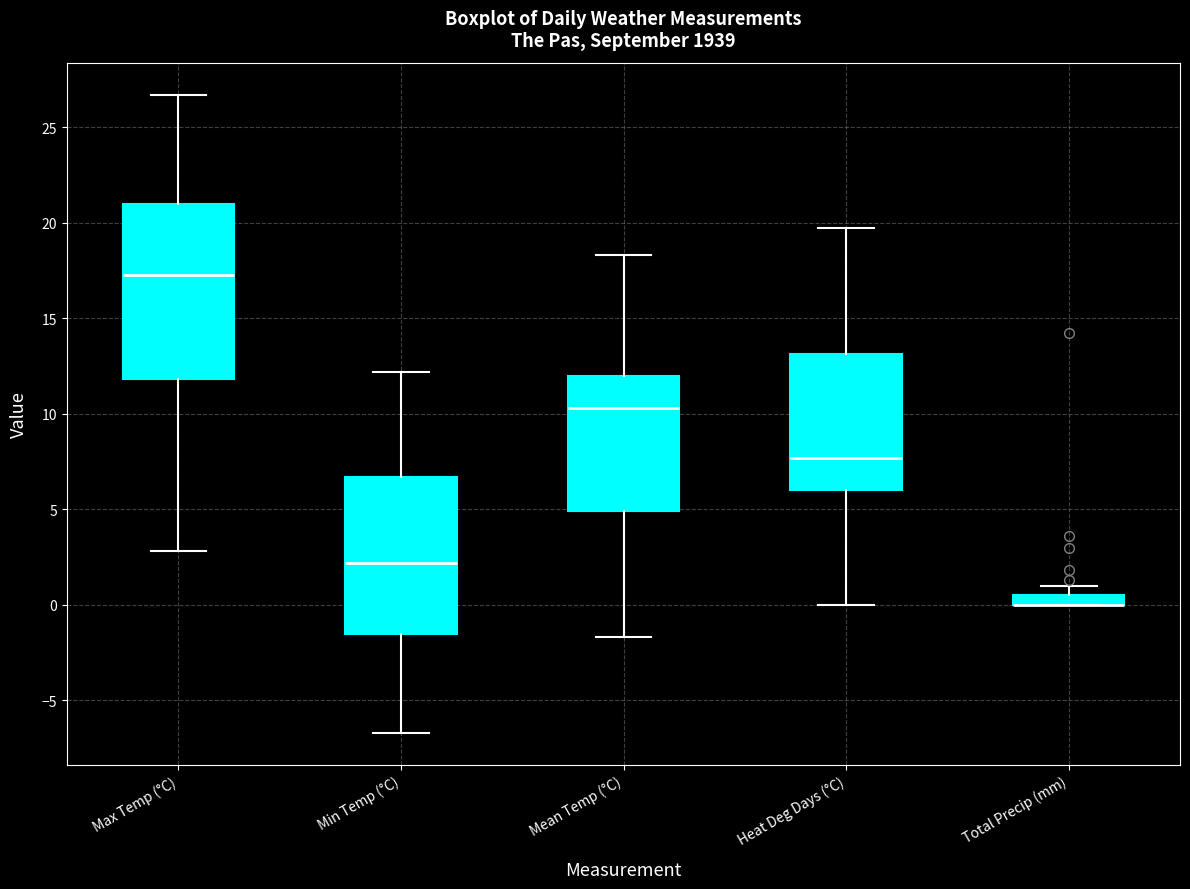

Where does the upper whisker of the box for Heat Deg Days (°C) end on the y-axis? The values are not printed on the chart, so give them approximately, as read against the axis.

19.5